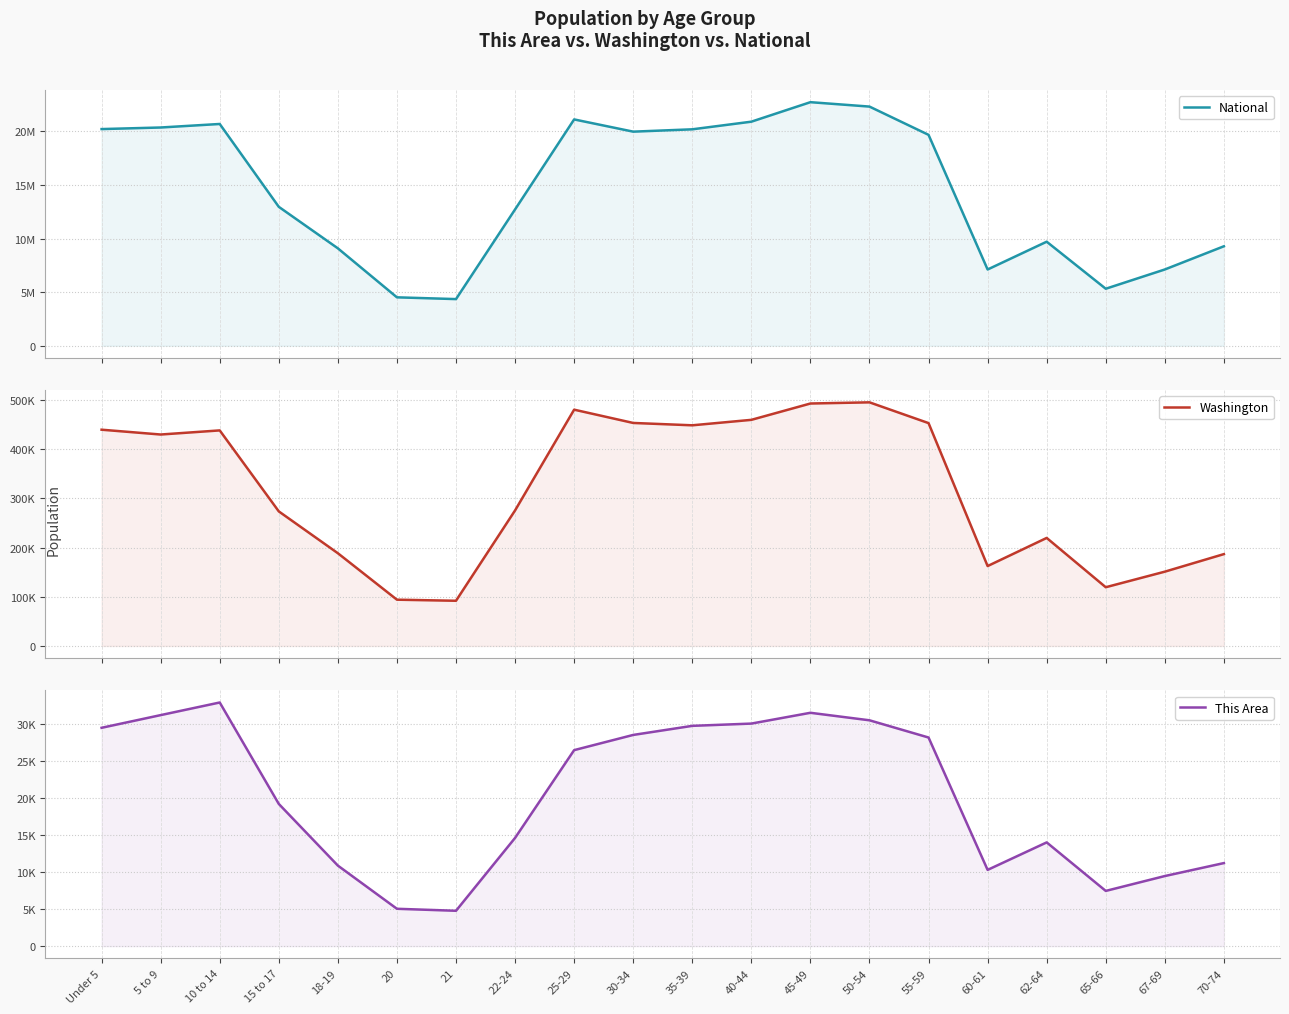

How many interior local valleys does the Washington series have?

5